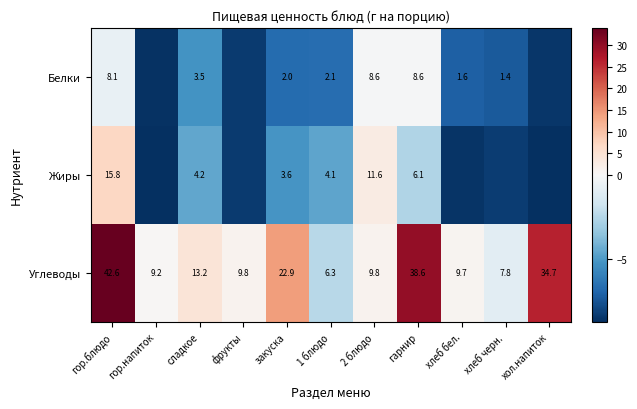

Is the value of Углеводы at хлеб черн. greater than the value of Жиры at гарнир?

Yes